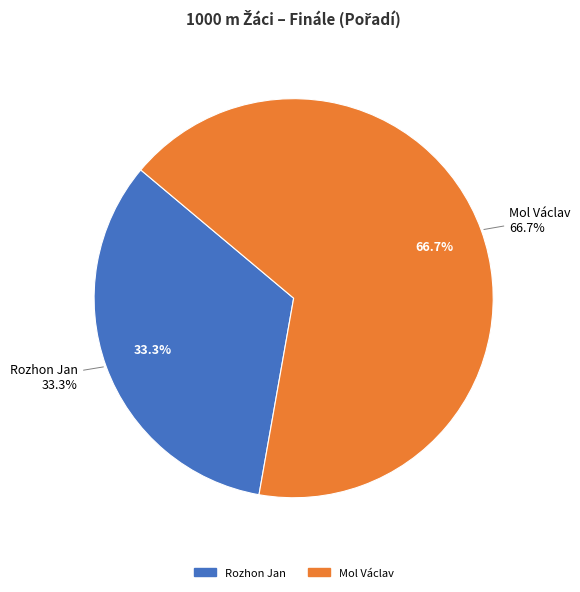

Rank the categories by value from lowest to highest.

Rozhon Jan, Mol Václav